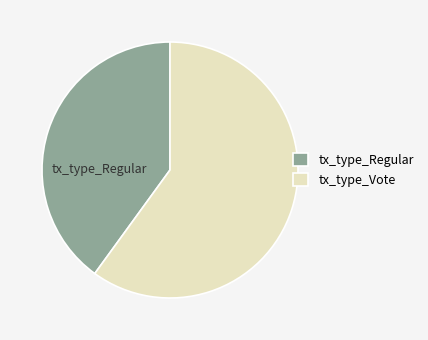

Is the sum of tx_type_Vote and tx_type_Regular greater than half?

Yes